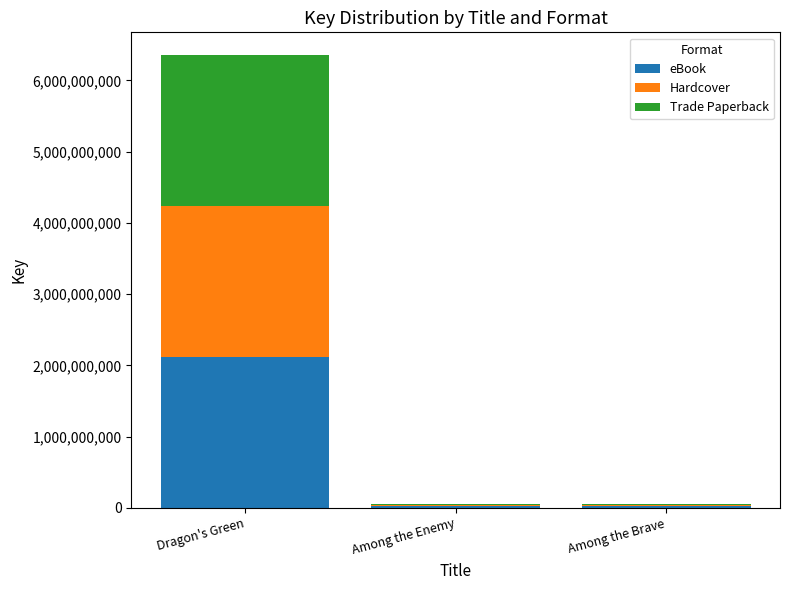

The value of eBook at Dragon's Green is 2119456157. True or false?

True